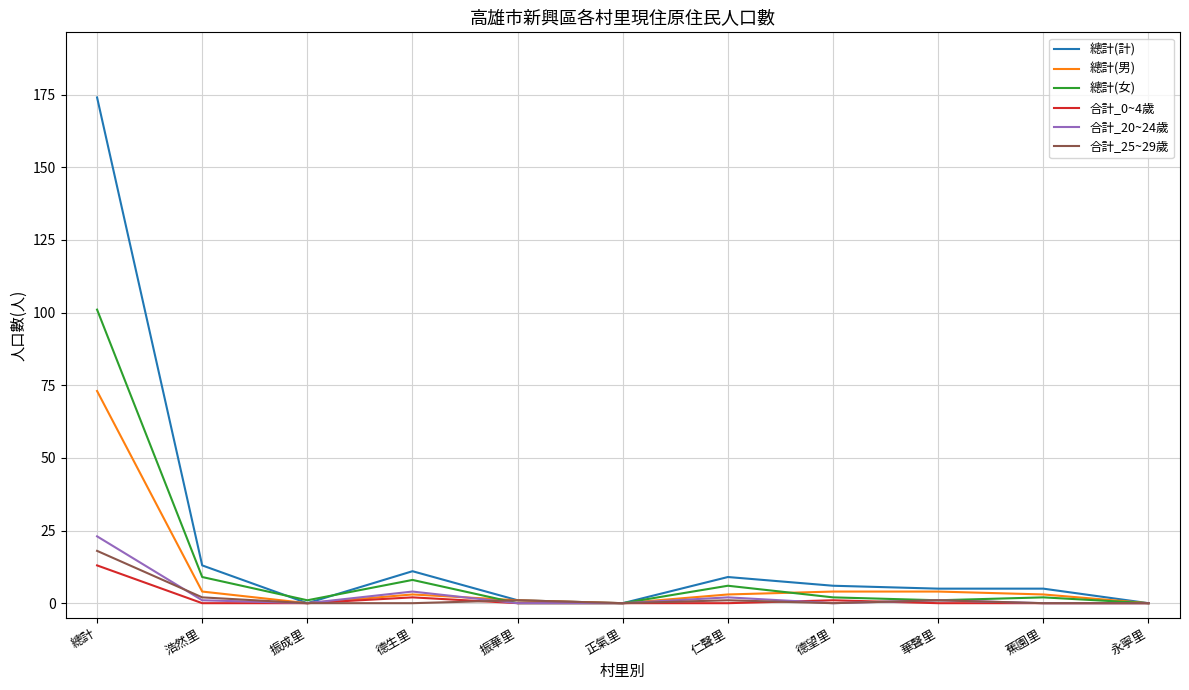

What is the sum of the 總計(男) values at 德望里 and 振成里?

4